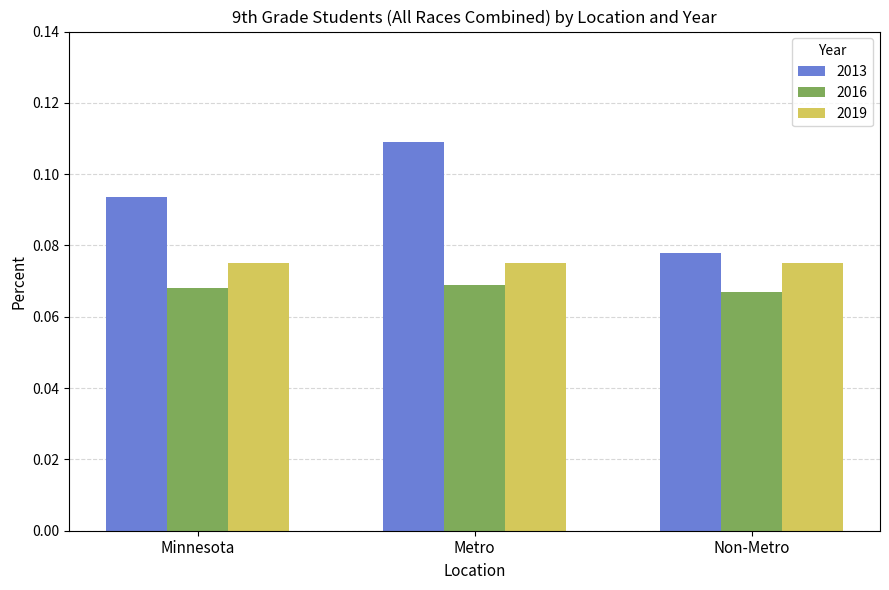

How many 2013 values are between 0 and 1?

3